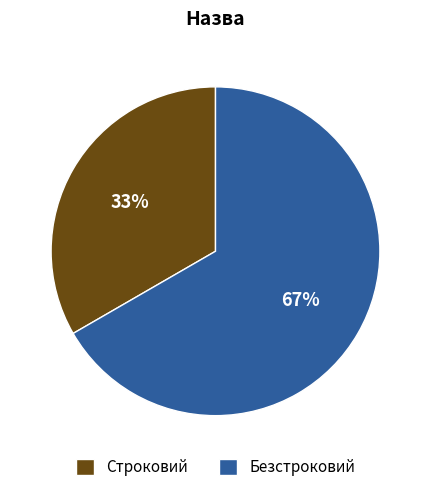

Is the sum of Безстроковий and Строковий greater than half?

Yes